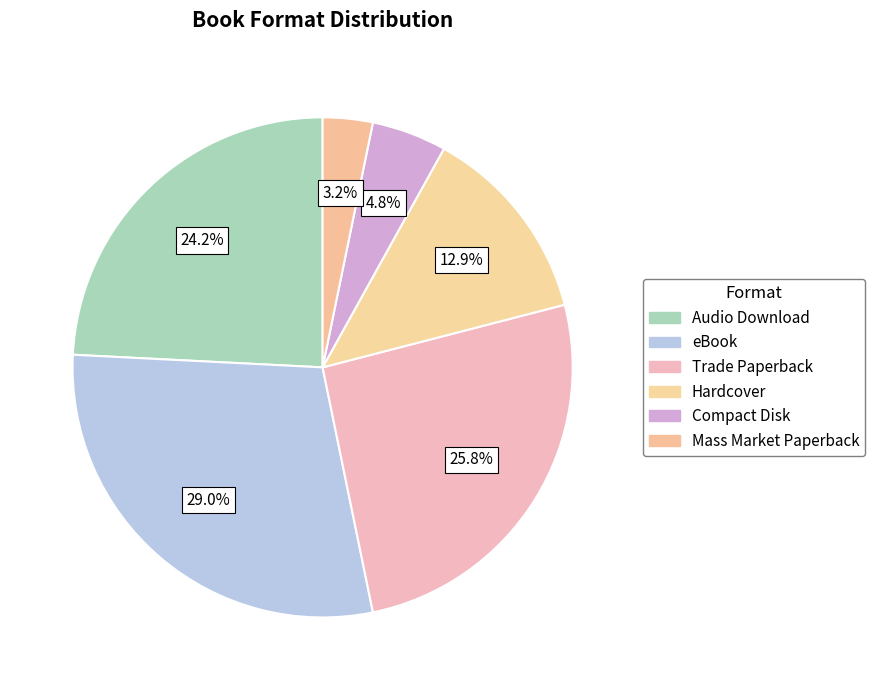

Which has a higher value, eBook or Mass Market Paperback?

eBook